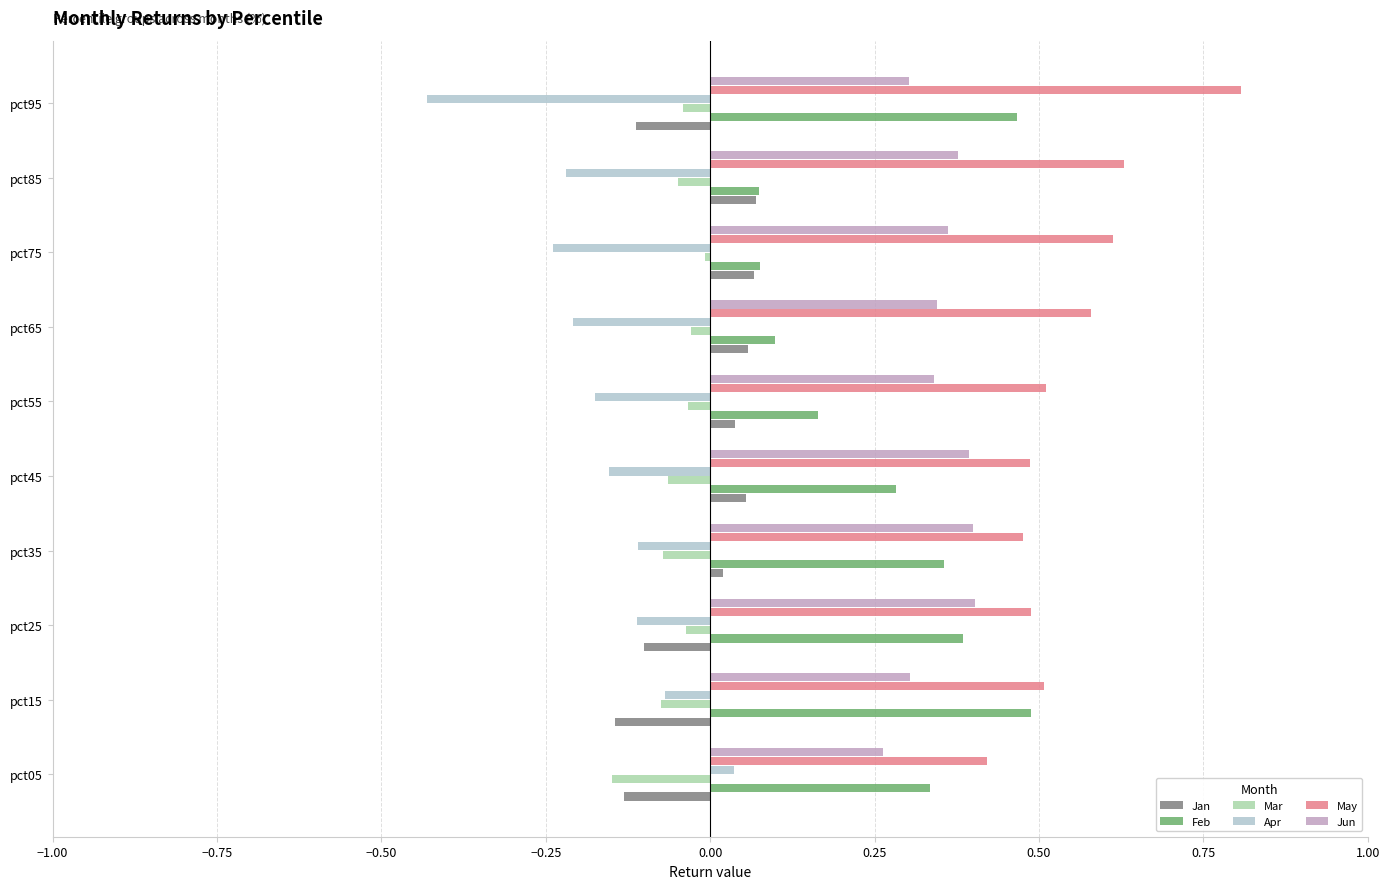

At which label is May closest to 0?

pct05